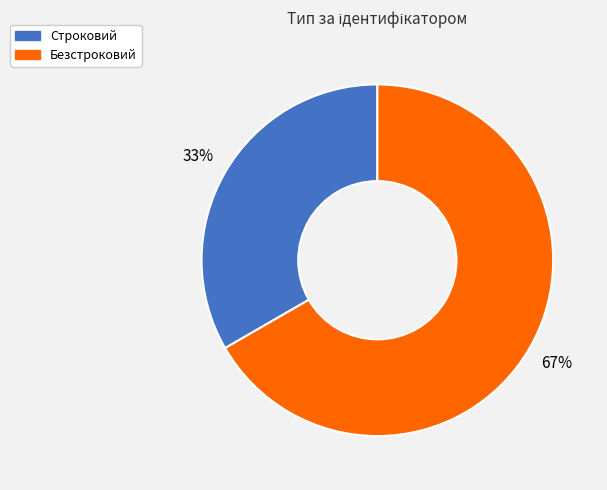

Is Безстроковий the majority of the pie?

Yes